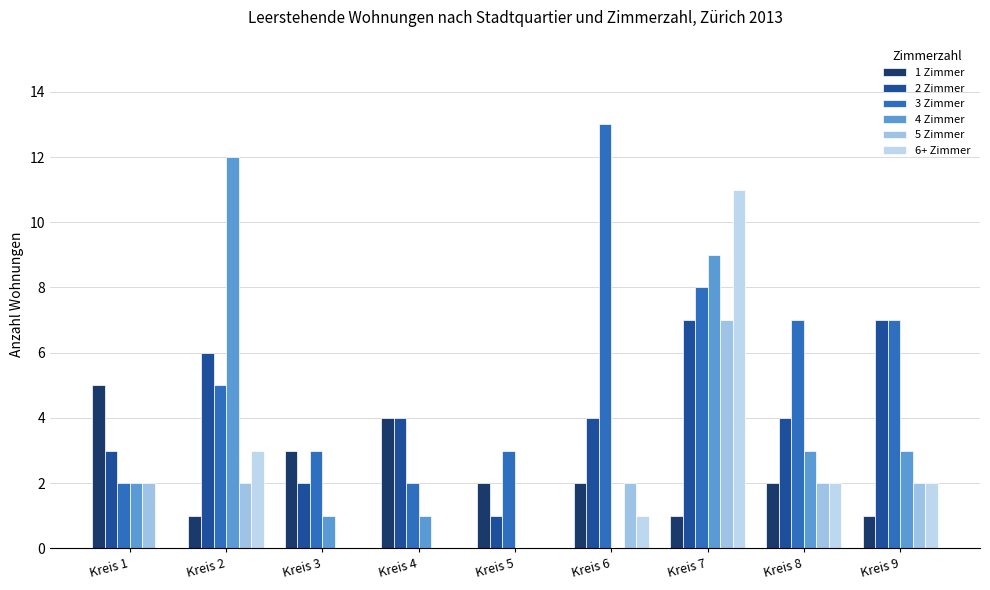

Rank the series by their maximum value, from lowest to highest.

1 Zimmer, 2 Zimmer, 5 Zimmer, 6+ Zimmer, 4 Zimmer, 3 Zimmer